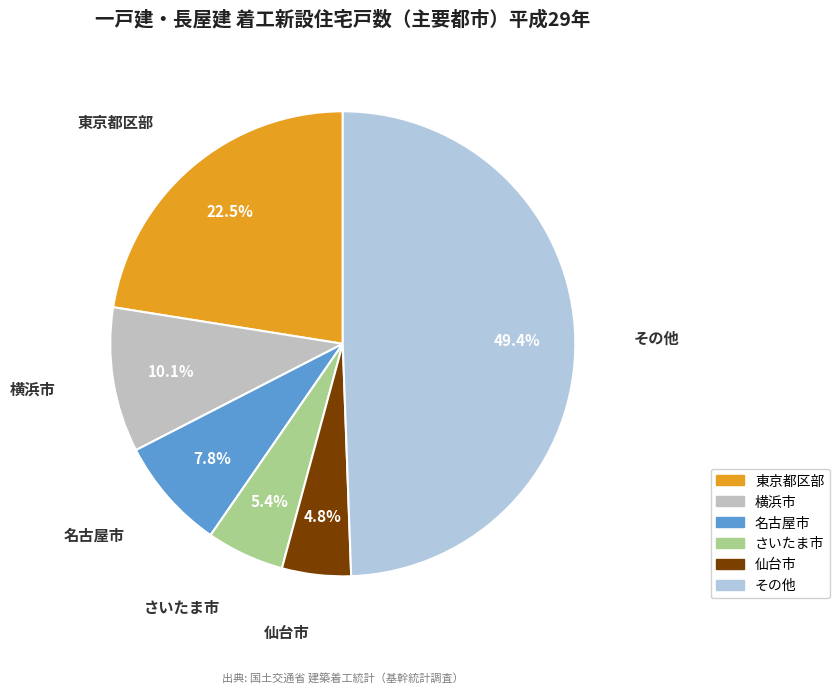

How many slices are in this pie chart?

6